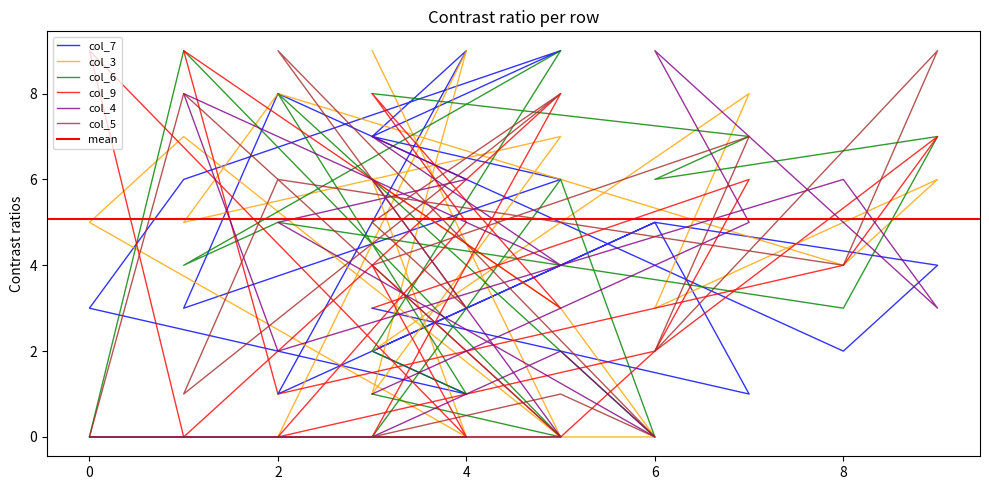

Where is the first local maximum for col_3?

2